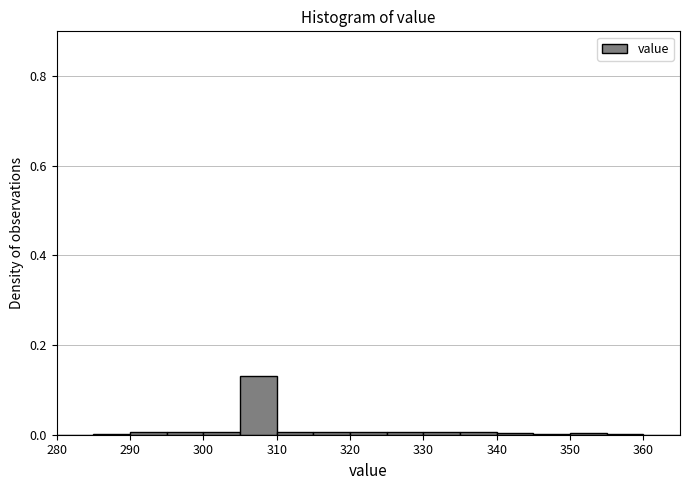

Reading left to right, list every bar in this chart as the range it spans on the x-axis followed by its height. The values are not printed on the chart, so give them approximately, as read against the axis.

280 to 285: 0
285 to 290: under 0.02
290 to 295: under 0.02
295 to 300: under 0.02
300 to 305: under 0.02
305 to 310: 0.14
310 to 315: under 0.02
315 to 320: under 0.02
320 to 325: under 0.02
325 to 330: under 0.02
330 to 335: under 0.02
335 to 340: under 0.02
340 to 345: under 0.02
345 to 350: under 0.02
350 to 355: under 0.02
355 to 360: under 0.02
360 to 365: 0